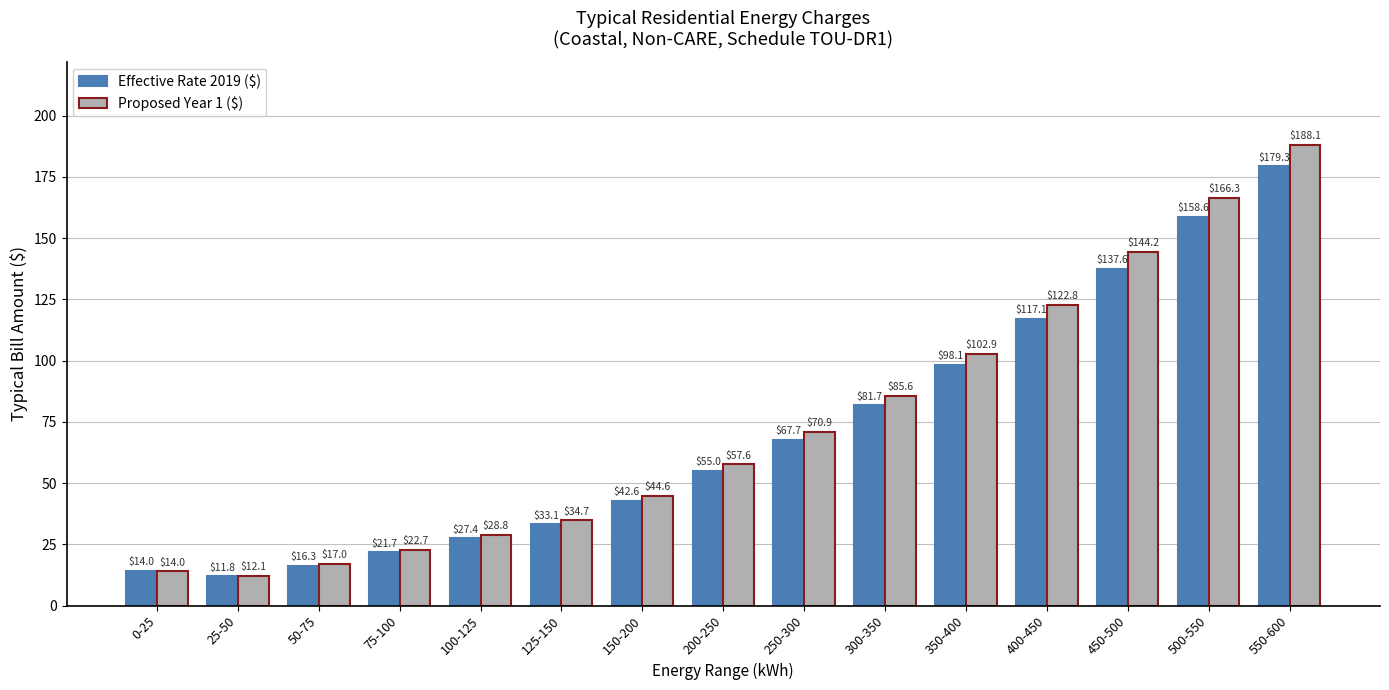

What is the label of the 8th bar from the left?

200-250